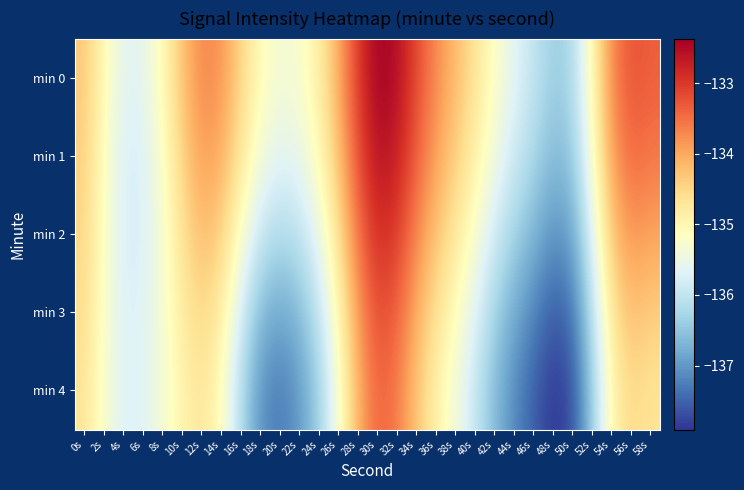

Reading right to left, transcribe all the data shown in this chart.

min 0: 58s=-133.4	56s=-133.2	54s=-133.7	52s=-135.0	50s=-136.2	48s=-136.4	46s=-136.0	44s=-135.6	42s=-135.2	40s=-134.7	38s=-134.2	36s=-133.7	34s=-133.2	32s=-132.5	30s=-132.4	28s=-133.0	26s=-134.0	24s=-134.9	22s=-135.3	20s=-135.4	18s=-135.1	16s=-134.5	14s=-133.8	12s=-133.7	10s=-134.3	8s=-135.1	6s=-135.6	4s=-135.6	2s=-135.1	0s=-134.3
min 1: 58s=-133.6	56s=-133.4	54s=-133.9	52s=-135.2	50s=-136.4	48s=-136.6	46s=-136.2	44s=-135.9	42s=-135.4	40s=-134.9	38s=-134.4	36s=-133.9	34s=-133.4	32s=-132.7	30s=-132.6	28s=-133.2	26s=-134.2	24s=-135.1	22s=-135.5	20s=-135.6	18s=-135.4	16s=-134.7	14s=-134.0	12s=-133.9	10s=-134.4	8s=-135.2	6s=-135.7	4s=-135.8	2s=-135.2	0s=-134.4
min 2: 58s=-134.0	56s=-133.8	54s=-134.3	52s=-135.6	50s=-136.9	48s=-137.1	46s=-136.7	44s=-136.3	42s=-135.8	40s=-135.3	38s=-134.7	36s=-134.3	34s=-133.7	32s=-133.0	30s=-132.9	28s=-133.5	26s=-134.6	24s=-135.5	22s=-136.0	20s=-136.2	18s=-135.9	16s=-135.2	14s=-134.4	12s=-134.2	10s=-134.6	8s=-135.3	6s=-135.8	4s=-135.8	2s=-135.2	0s=-134.5
min 3: 58s=-134.4	56s=-134.2	54s=-134.7	52s=-136.1	50s=-137.3	48s=-137.6	46s=-137.2	44s=-136.8	42s=-136.3	40s=-135.7	38s=-135.1	36s=-134.7	34s=-134.1	32s=-133.4	30s=-133.2	28s=-133.9	26s=-135.0	24s=-136.0	22s=-136.6	20s=-136.9	18s=-136.6	16s=-135.8	14s=-134.8	12s=-134.5	10s=-134.8	8s=-135.3	6s=-135.7	4s=-135.7	2s=-135.2	0s=-134.6
min 4: 58s=-134.7	56s=-134.5	54s=-135.0	52s=-136.4	50s=-137.7	48s=-137.9	46s=-137.5	44s=-137.1	42s=-136.6	40s=-136.0	38s=-135.4	36s=-134.9	34s=-134.3	32s=-133.6	30s=-133.4	28s=-134.1	26s=-135.3	24s=-136.3	22s=-137.0	20s=-137.3	18s=-137.1	16s=-136.2	14s=-135.1	12s=-134.7	10s=-134.9	8s=-135.4	6s=-135.7	4s=-135.7	2s=-135.3	0s=-134.7